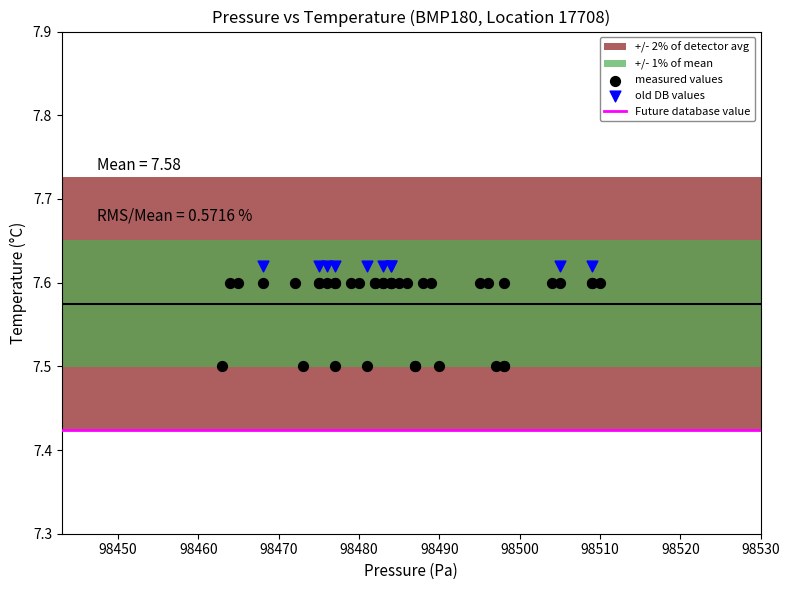

Which series reaches the minimum Y coordinate?

measured values